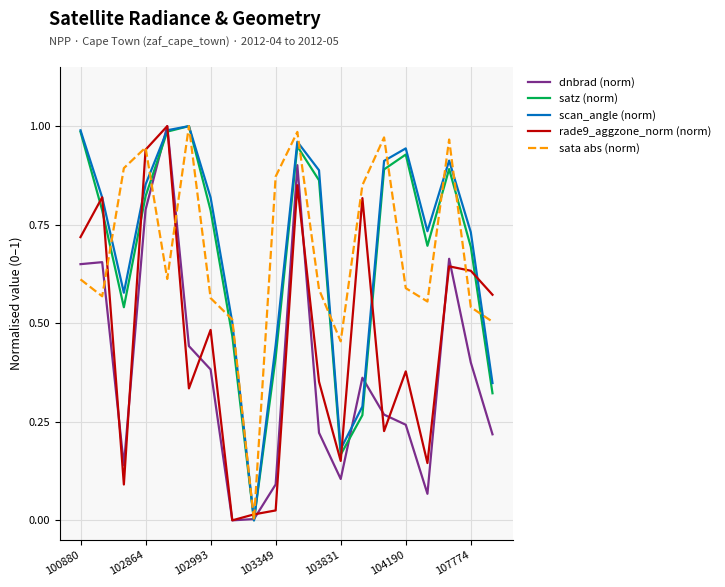

True or false: satz (norm) and scan_angle (norm) cross at least once.

False